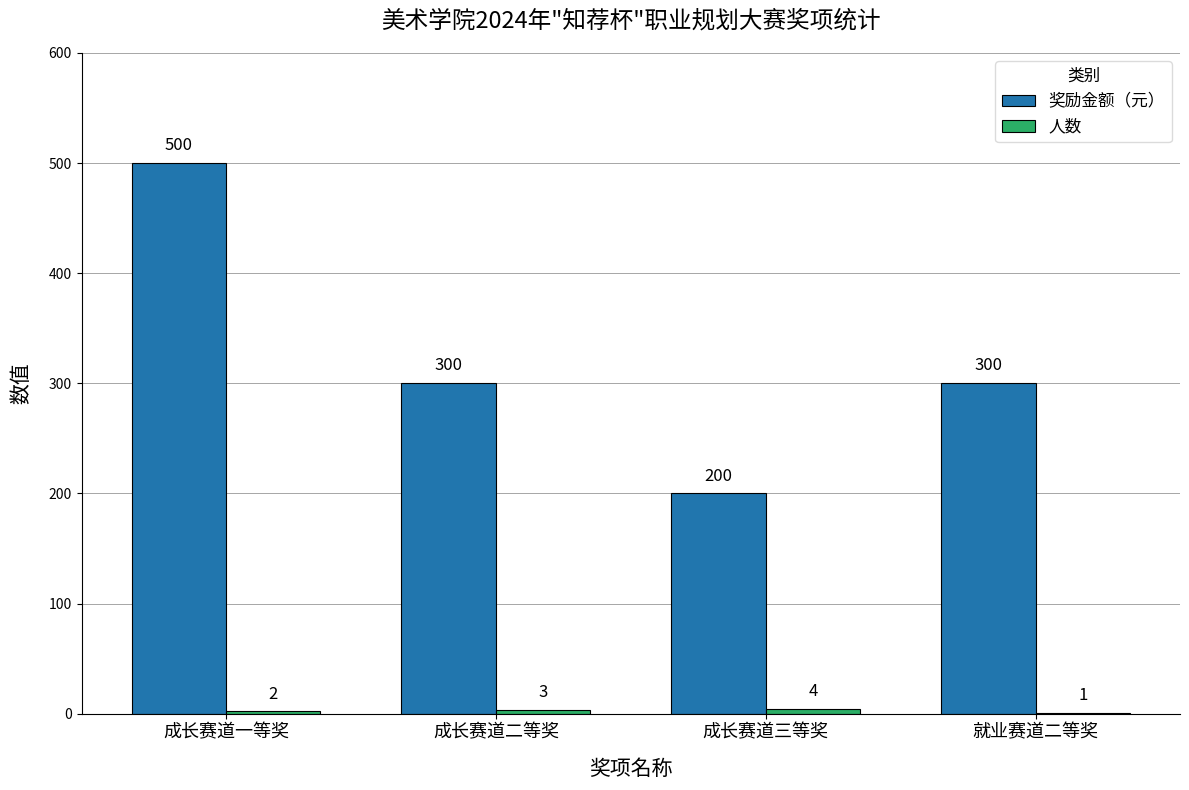

Where does the 奖励金额（元） series first go above 300?

成长赛道一等奖